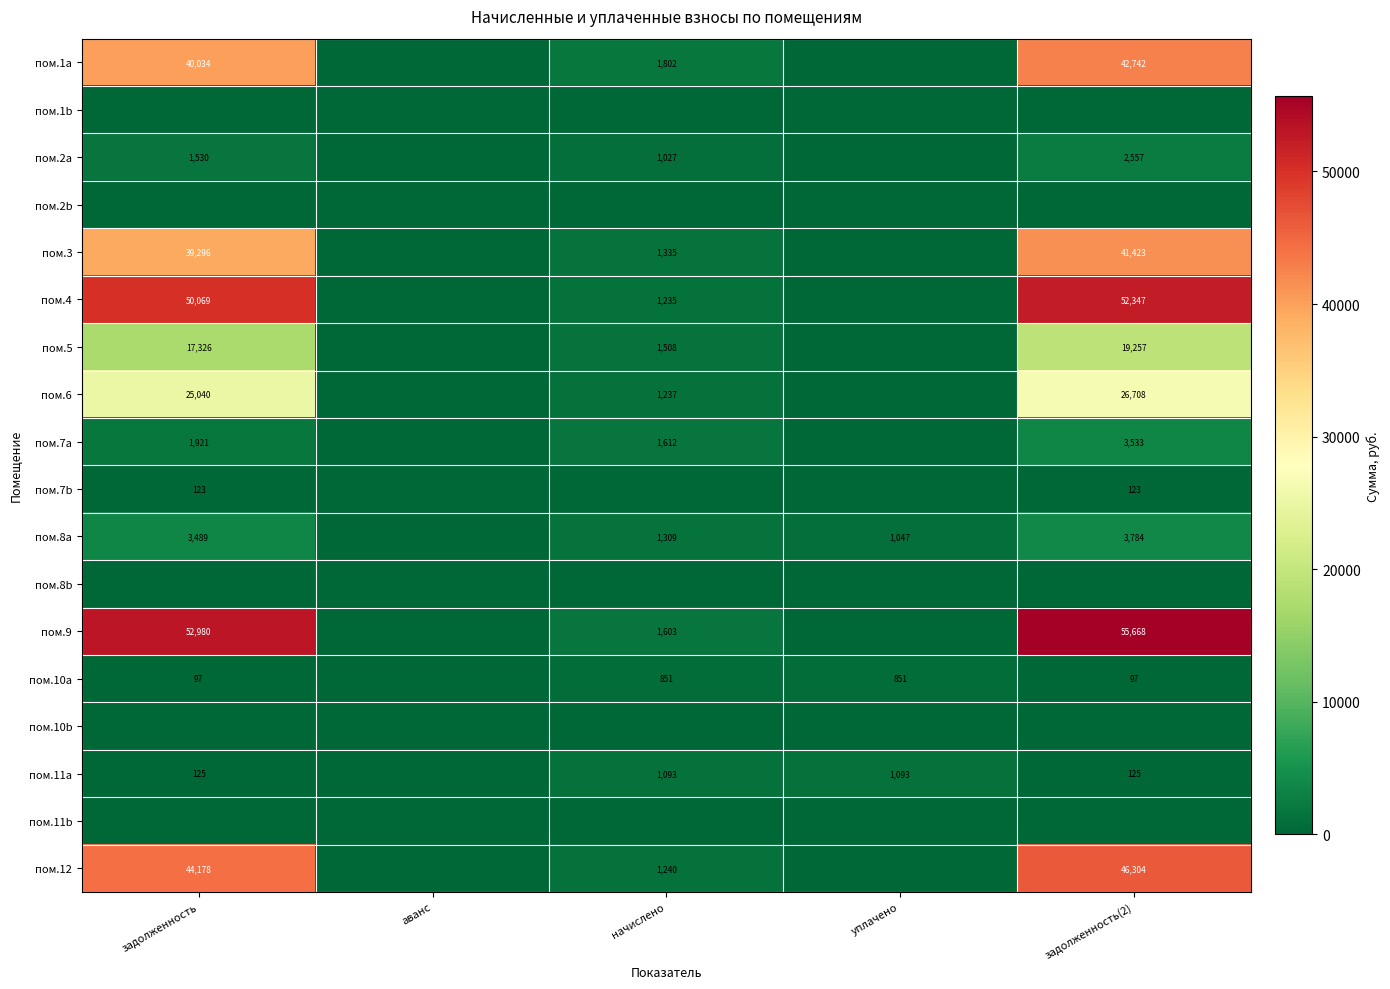

Is it true that пом.11a equals 1093 at начислено?

True